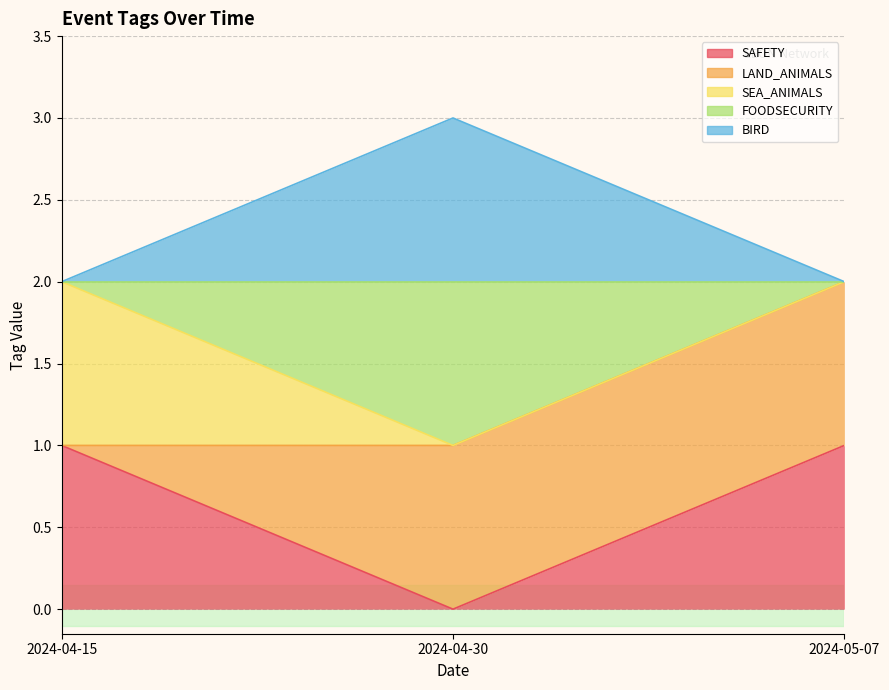

How many data points in FOODSECURITY are less than 2?

1